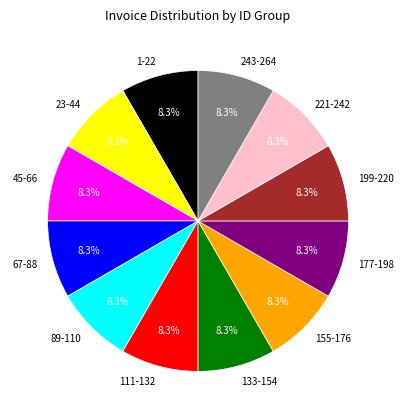

Does 67-88 account for over 50% of the chart?

No